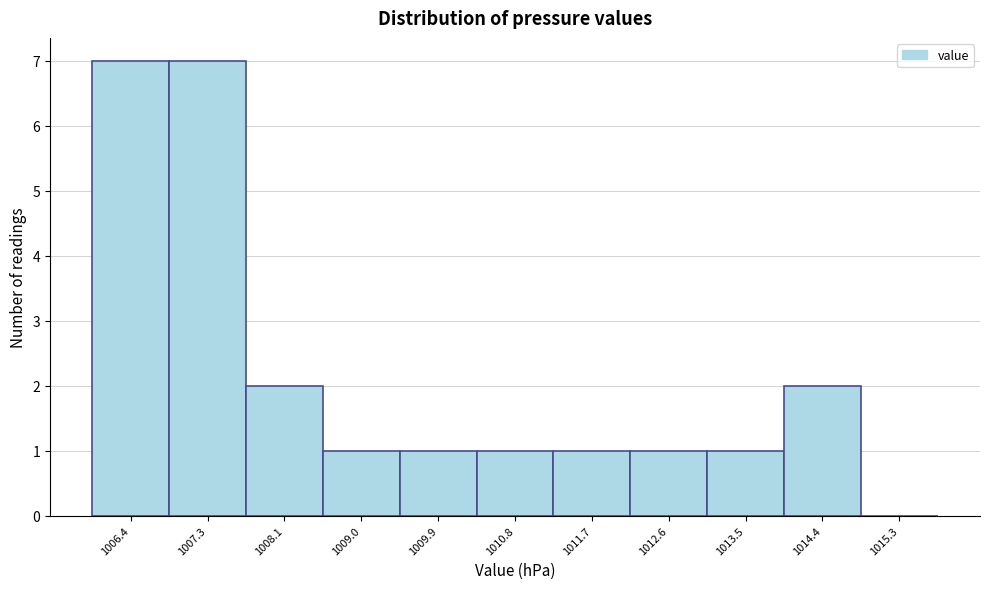

Reading left to right, what are all the values shown in this chart?

1006.4=7	1007.3=7	1008.1=2	1009.0=1	1009.9=1	1010.8=1	1011.7=1	1012.6=1	1013.5=1	1014.4=2	1015.3=0